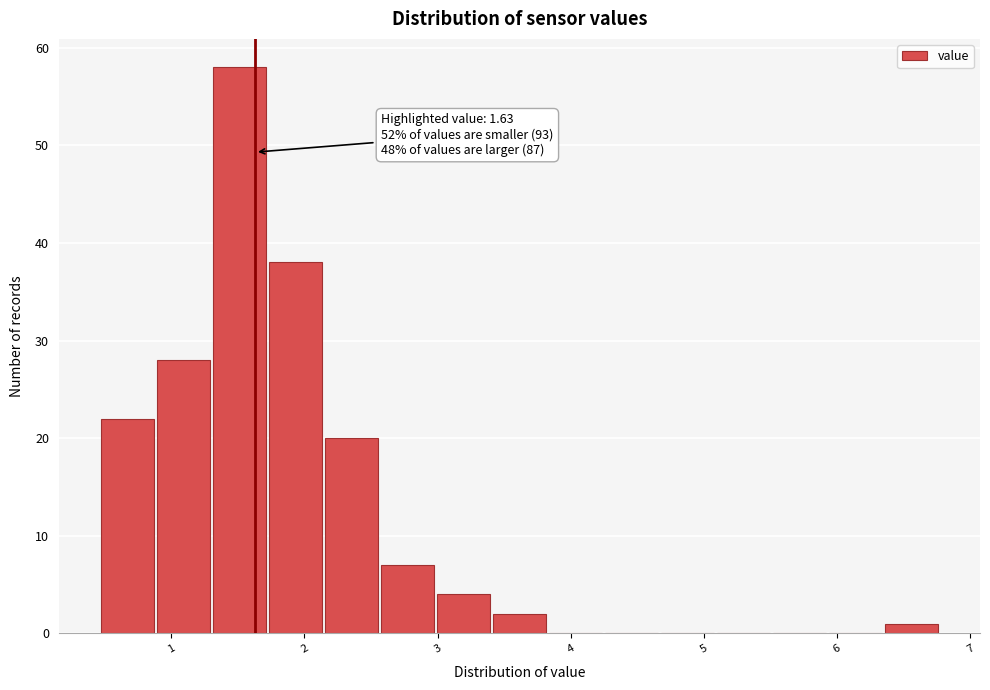

Over which range of the x-axis is the bar tallest?

1.3 to 1.7